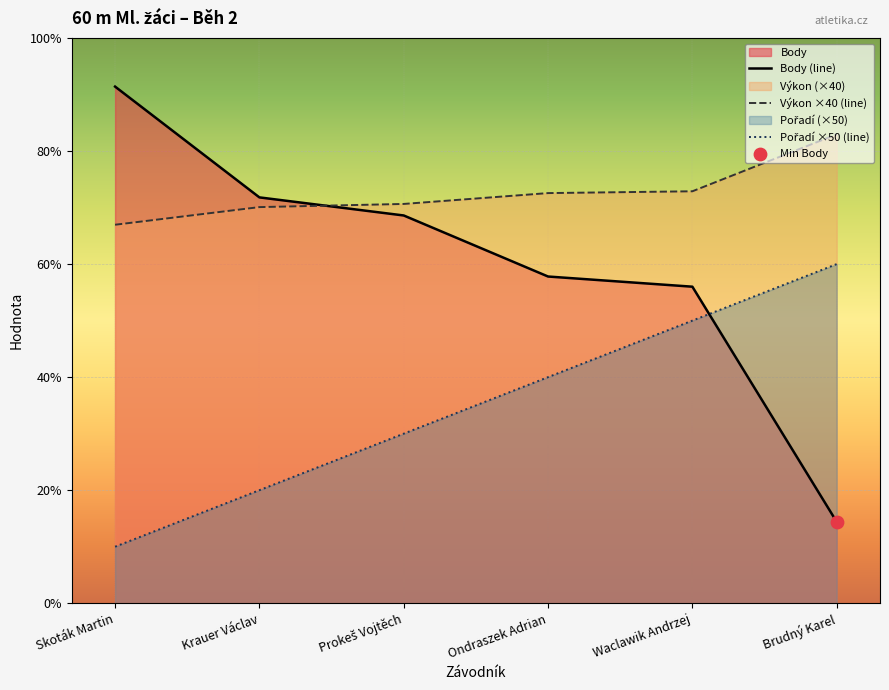

Which series reaches the minimum Y coordinate?

Pořadí ×50 (line)